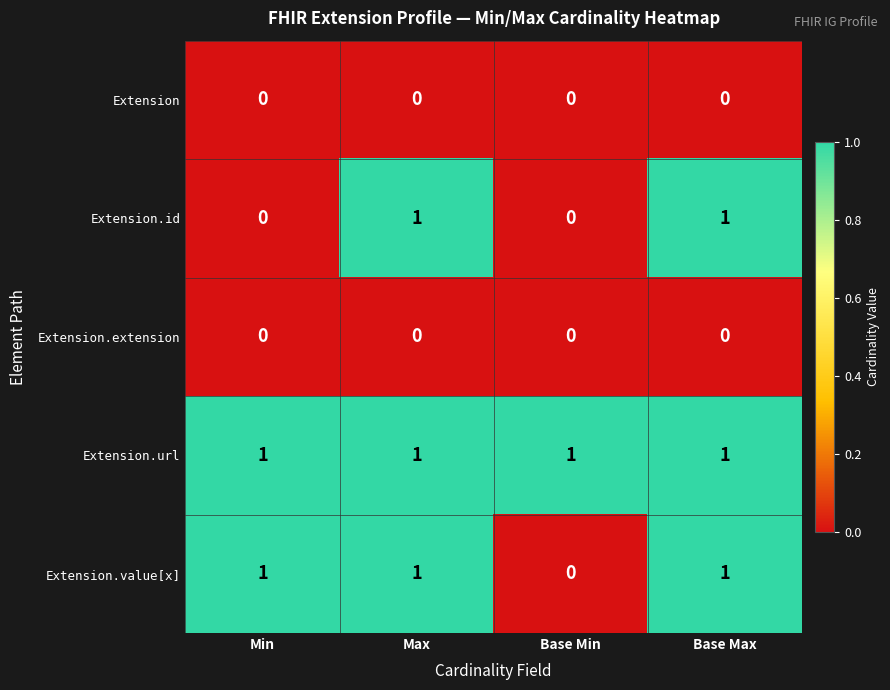

At which label is Extension.value[x] closest to 0?

Base Min